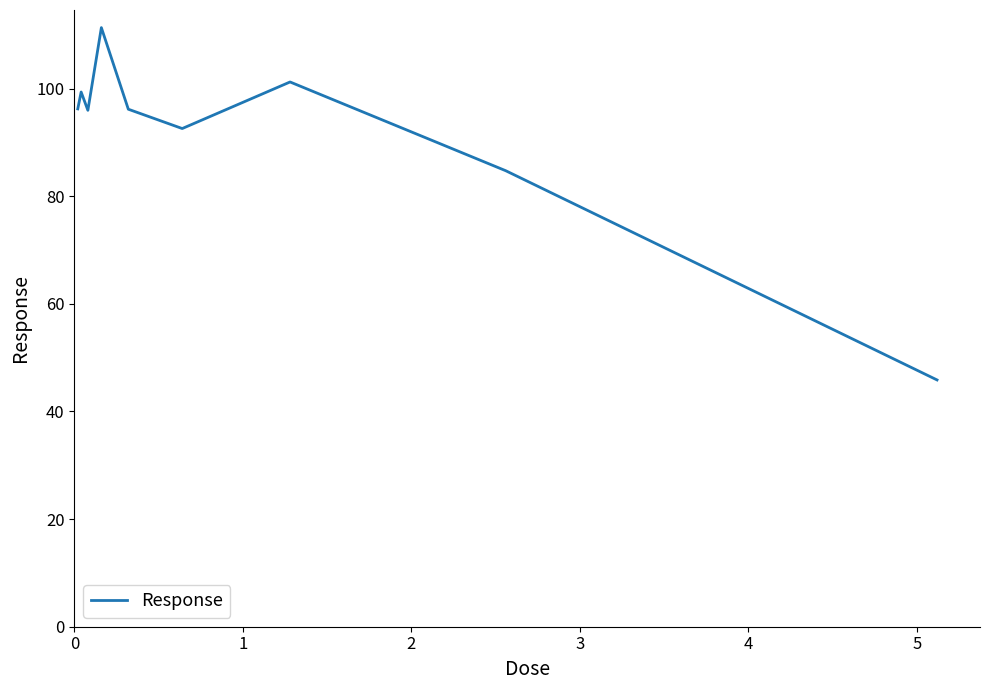

What is the greatest value displayed?

111.3